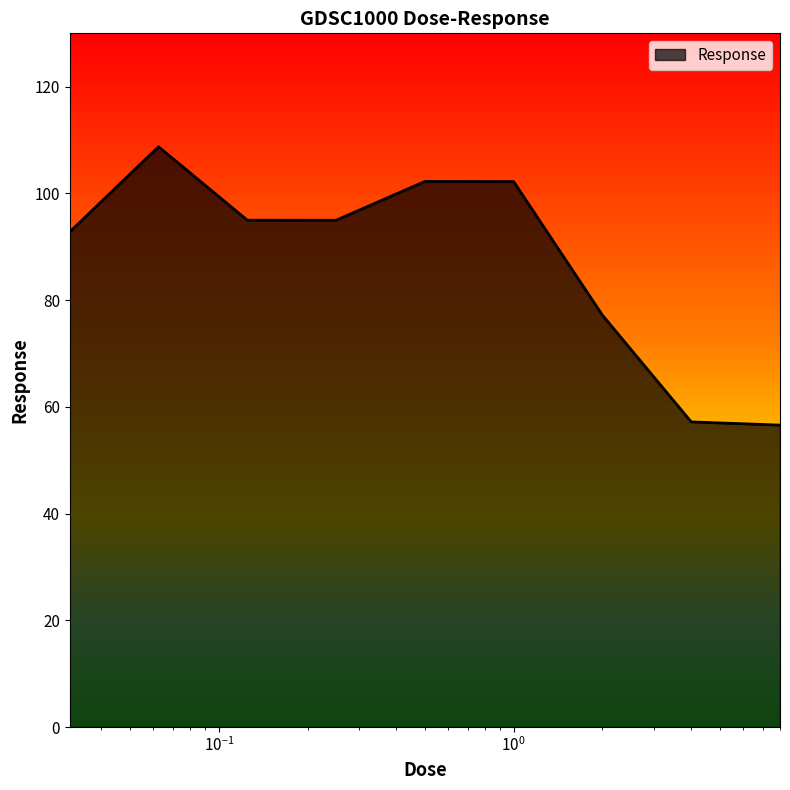

What is the minimum value shown in the chart?

56.6